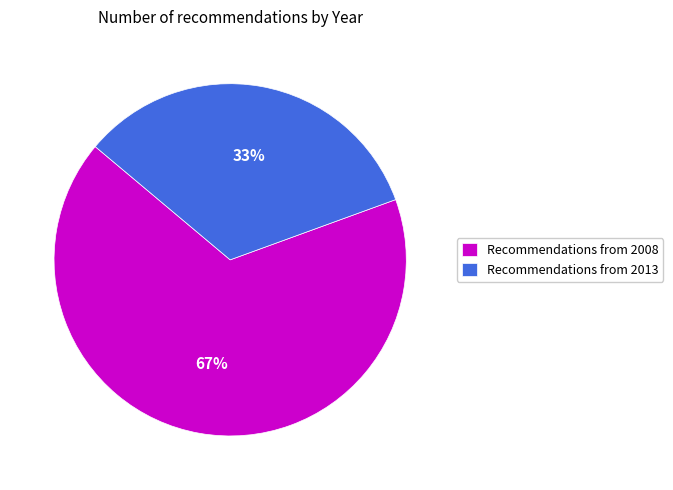

What percentage is the Recommendations from 2013 slice, to the nearest percent?

33%